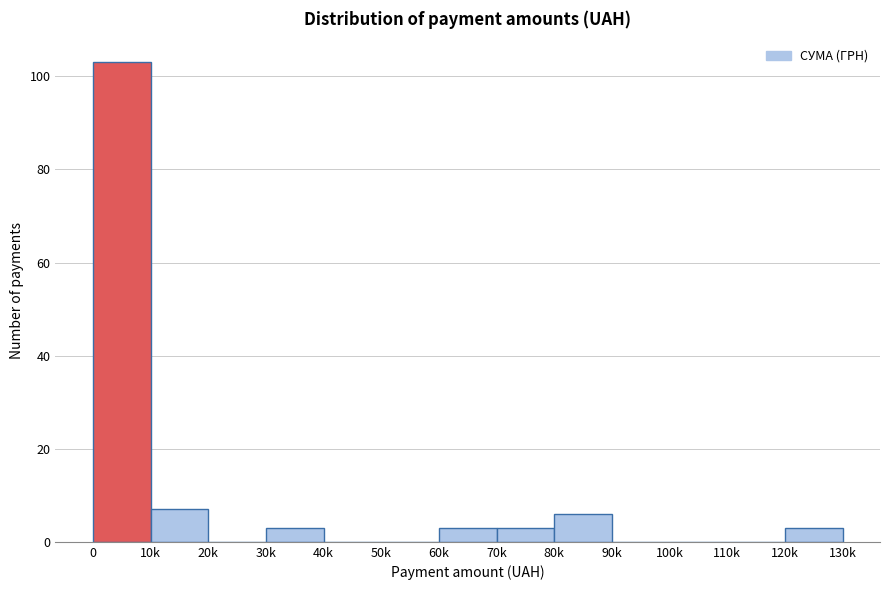

Reading right to left, list all the values displayed in this chart.

120k=3	110k=0	100k=0	90k=0	80k=6	70k=3	60k=3	50k=0	40k=0	30k=3	20k=0	10k=7	0=103